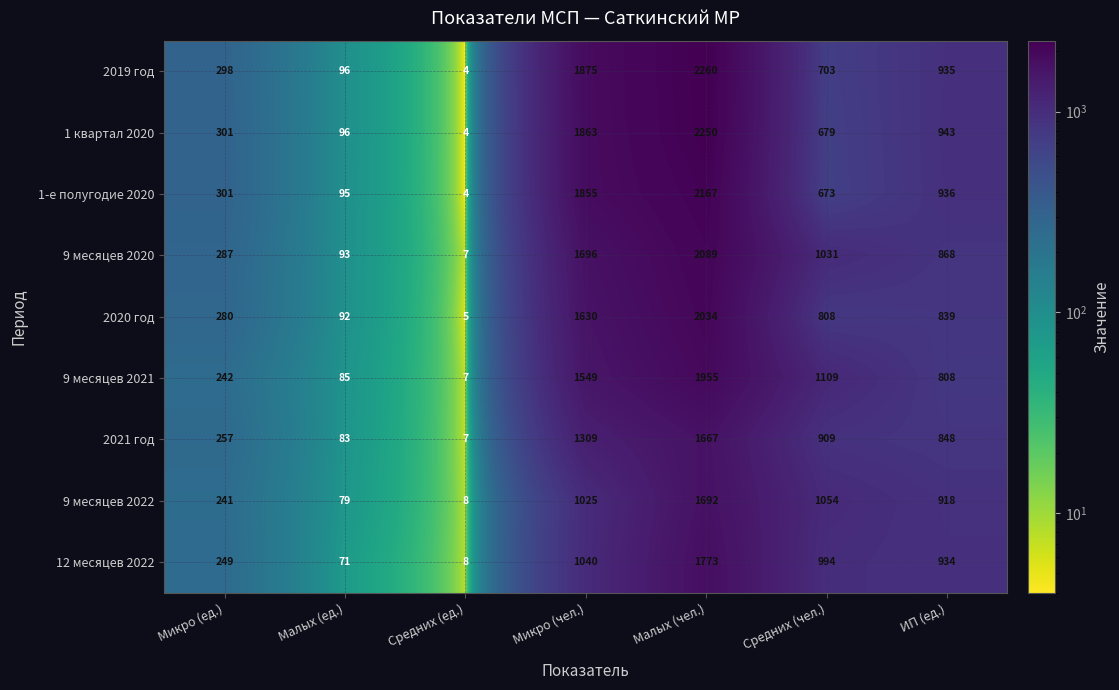

At which category does the chart reach its peak across all series?

Малых (чел.)